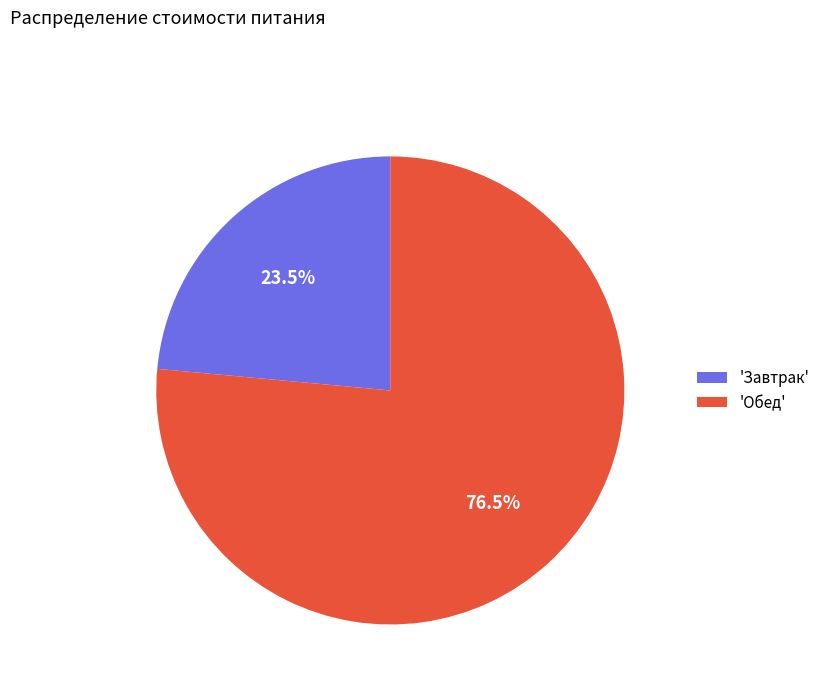

Rank the categories by value from lowest to highest.

'Завтрак', 'Обед'